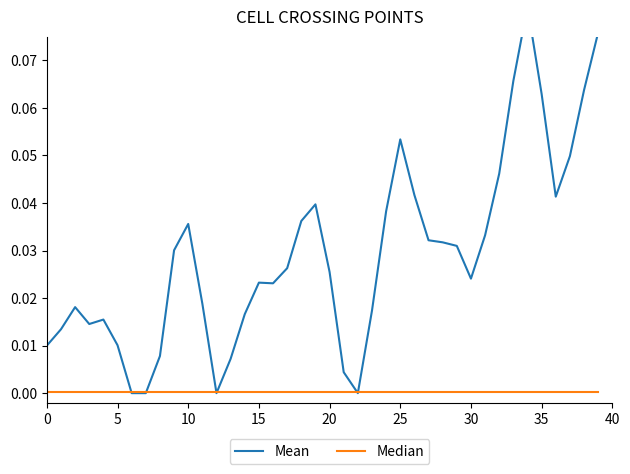

What is the label of the 37th point from the left?

36